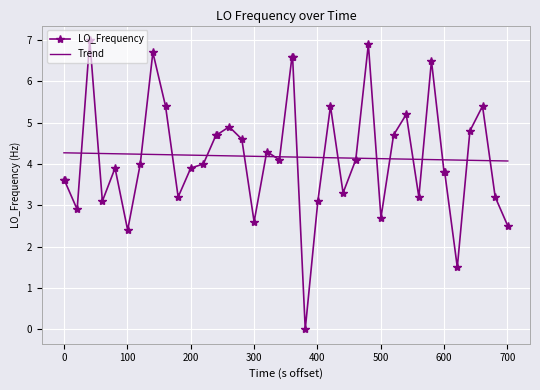

True or false: LO_Frequency and Trend intersect in this chart.

True